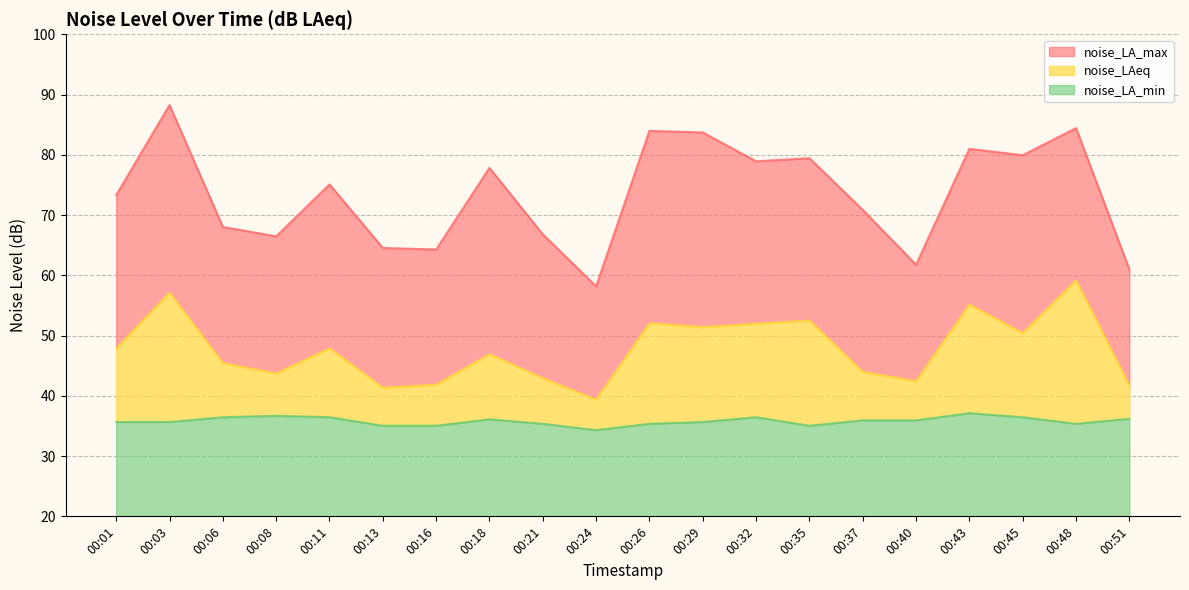

True or false: noise_LA_min and noise_LA_max intersect in this chart.

False